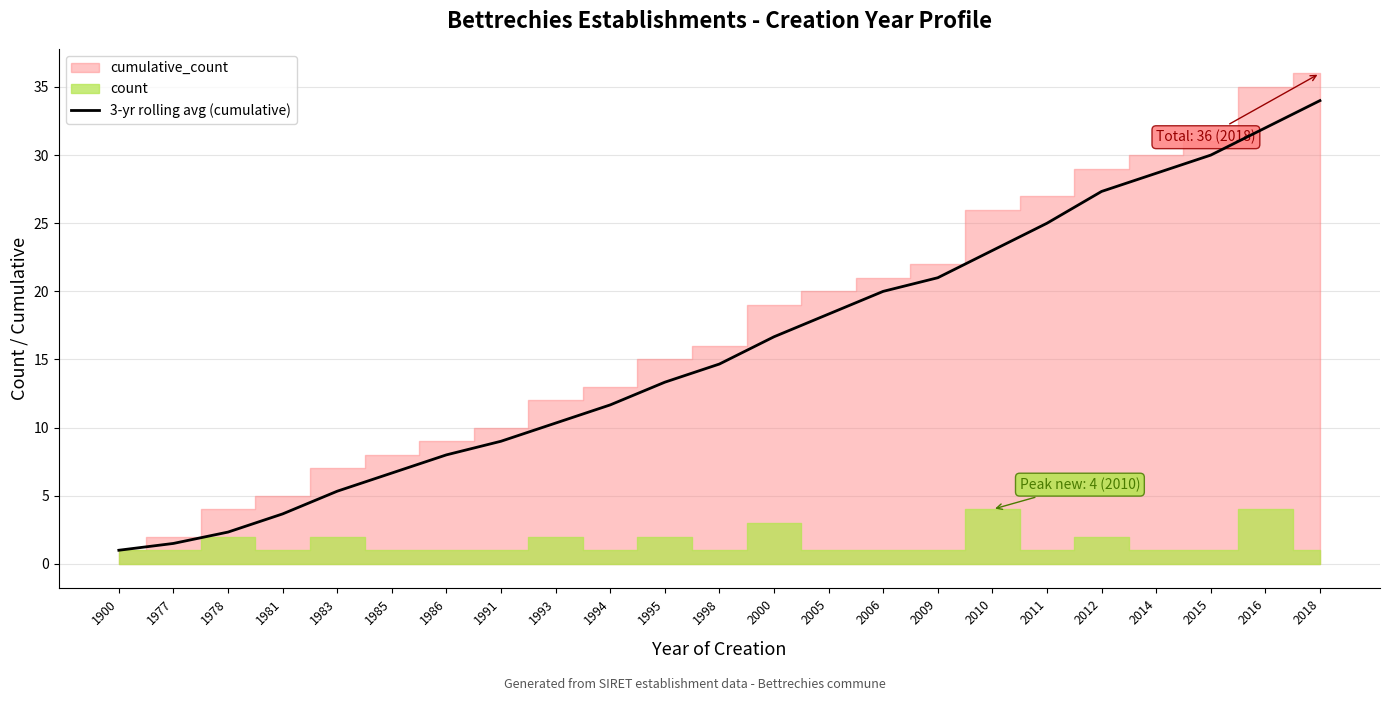

Rank the categories by value from highest to lowest.

2018, 2016, 2015, 2014, 2012, 2011, 2010, 2009, 2006, 2005, 2000, 1998, 1995, 1994, 1993, 1991, 1986, 1985, 1983, 1981, 1978, 1977, 1900